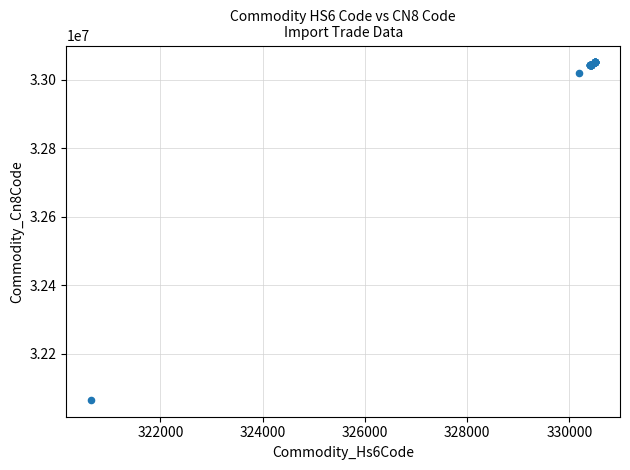

What Y value in the scatter plot is closest to 32557450?

33019090